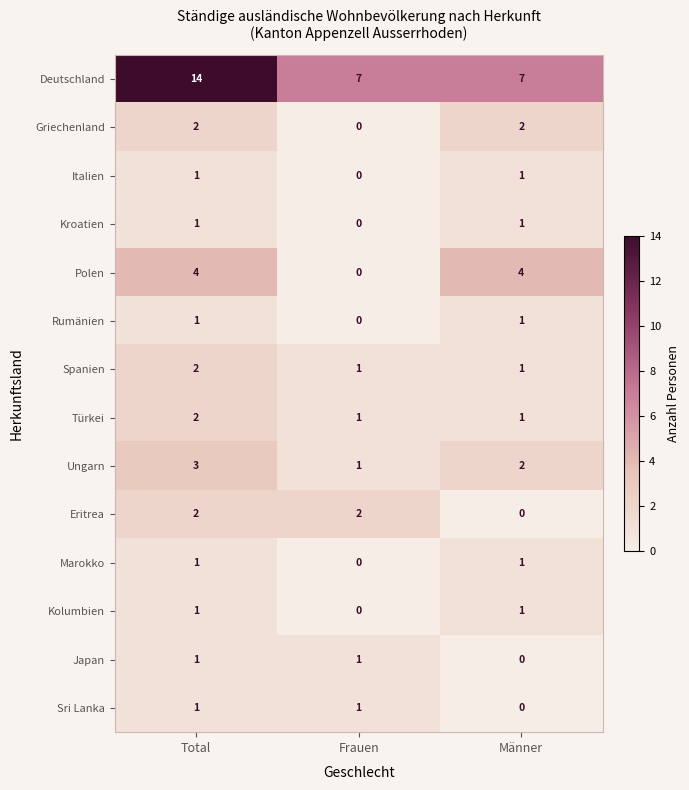

At which category is the sum across all series the highest?

Total